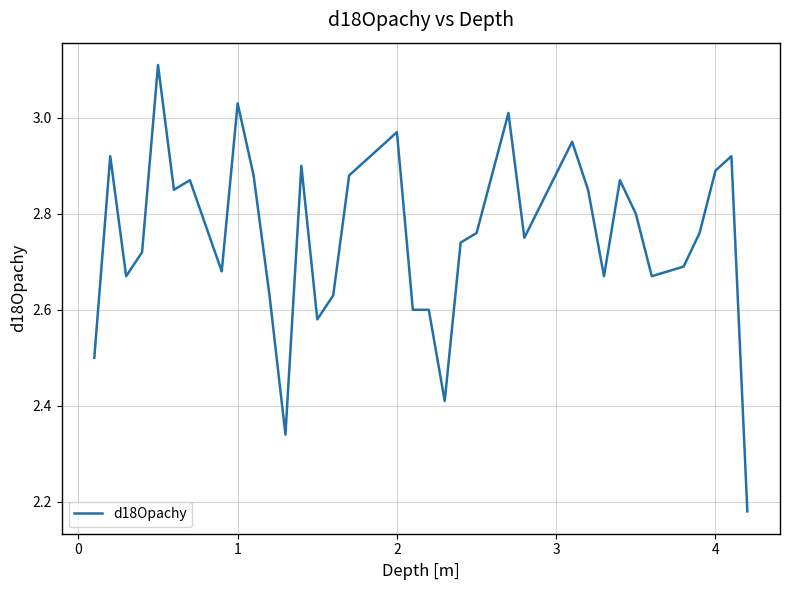

What is the greatest value displayed?

3.1